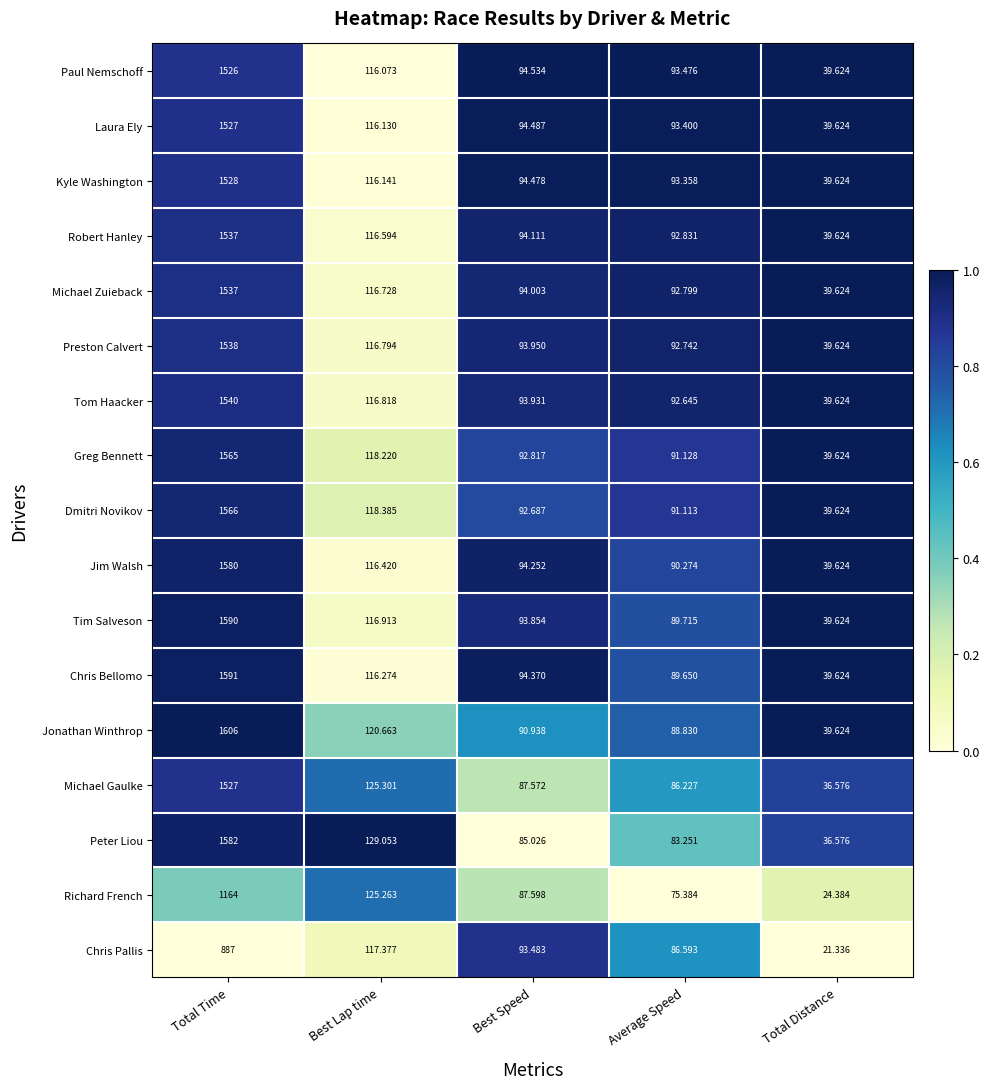

List the labels in order of Dmitri Novikov value, largest first.

Total Time, Best Lap time, Best Speed, Average Speed, Total Distance